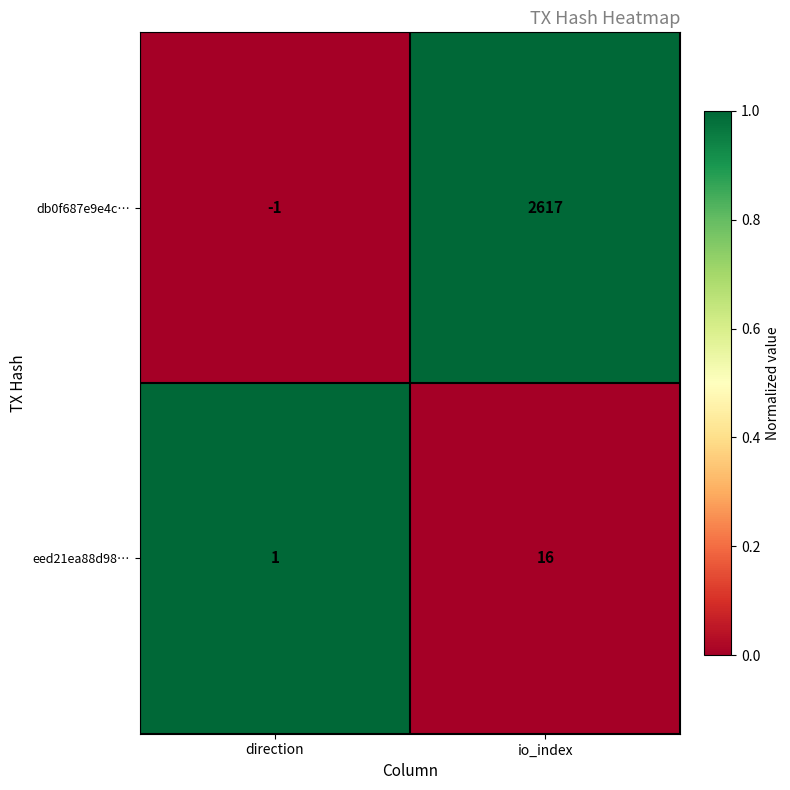

Reading right to left, transcribe all the data shown in this chart.

db0f687e9e4c…: io_index=2617	direction=-1
eed21ea88d98…: io_index=16	direction=1